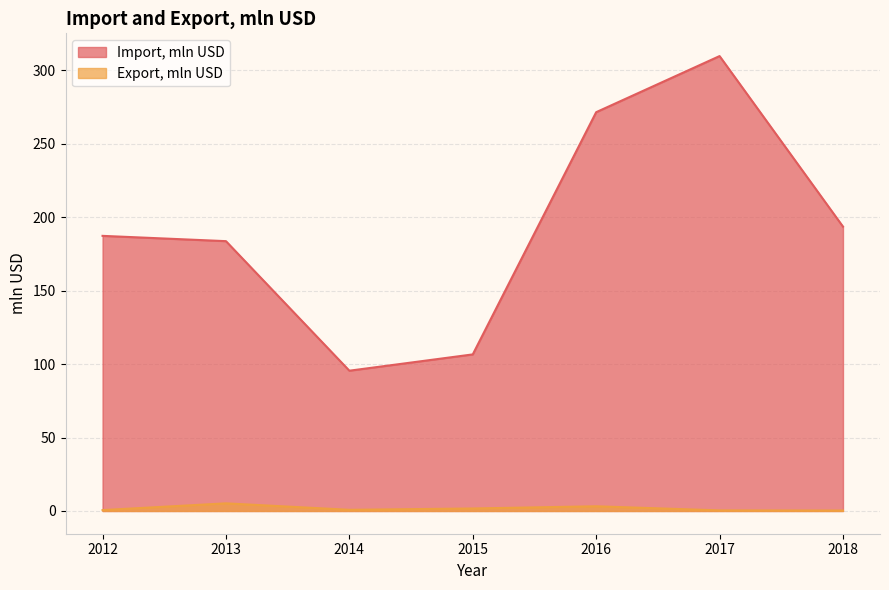

List the labels in order of Export, mln USD value, largest first.

2013, 2016, 2015, 2014, 2012, 2017, 2018